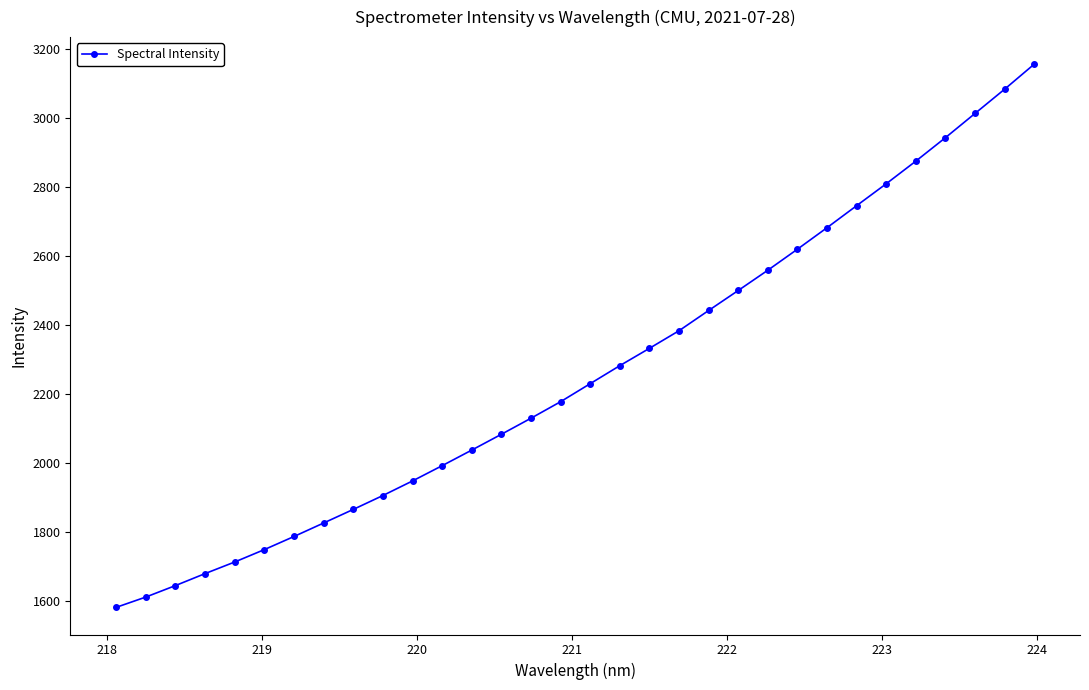

What is the difference between the second highest and minimum values?

1502.2